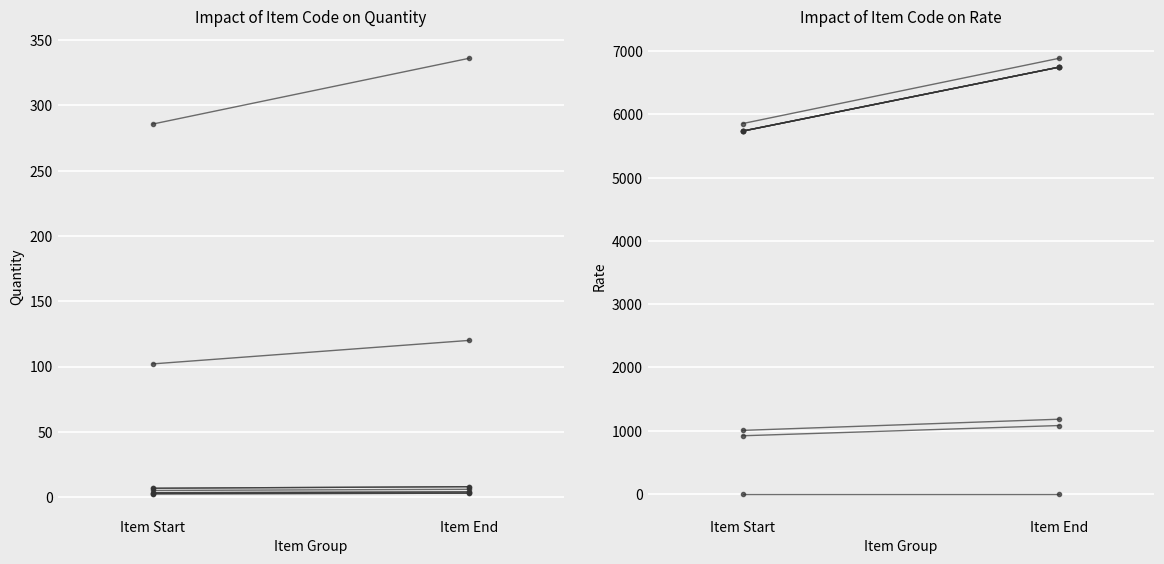

True or false: Rate and Quantity cross at least once.

True